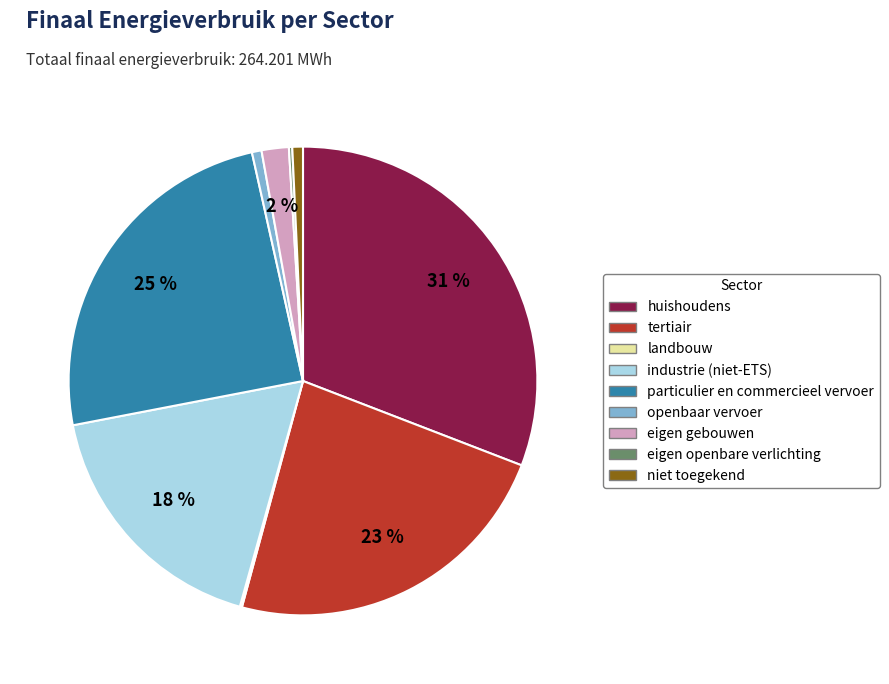

To the nearest percent, what is the average slice percentage?

11%